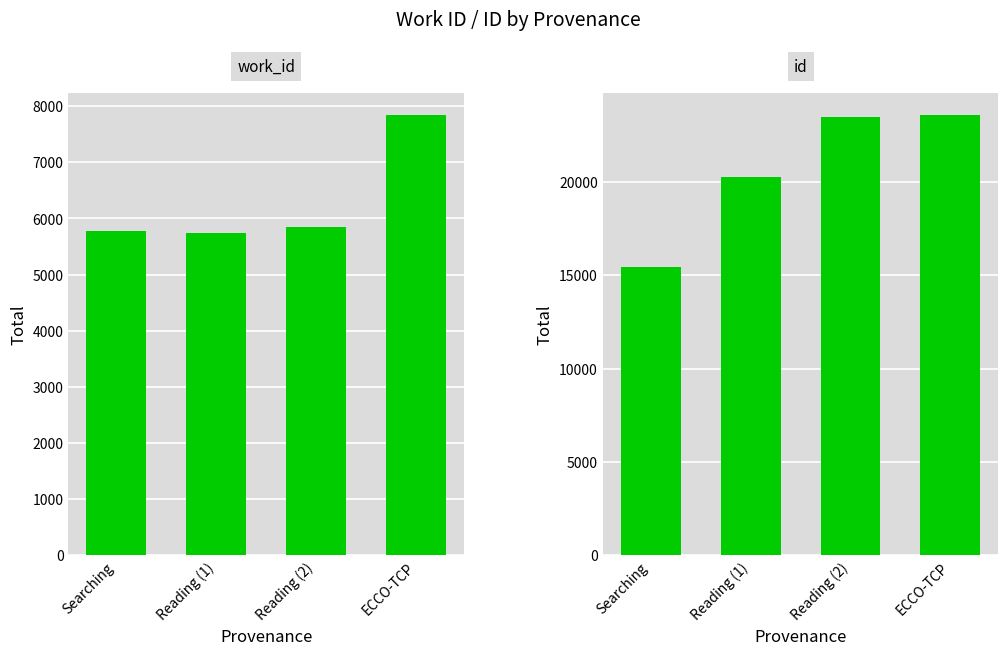

How many bars are there in each group?

2